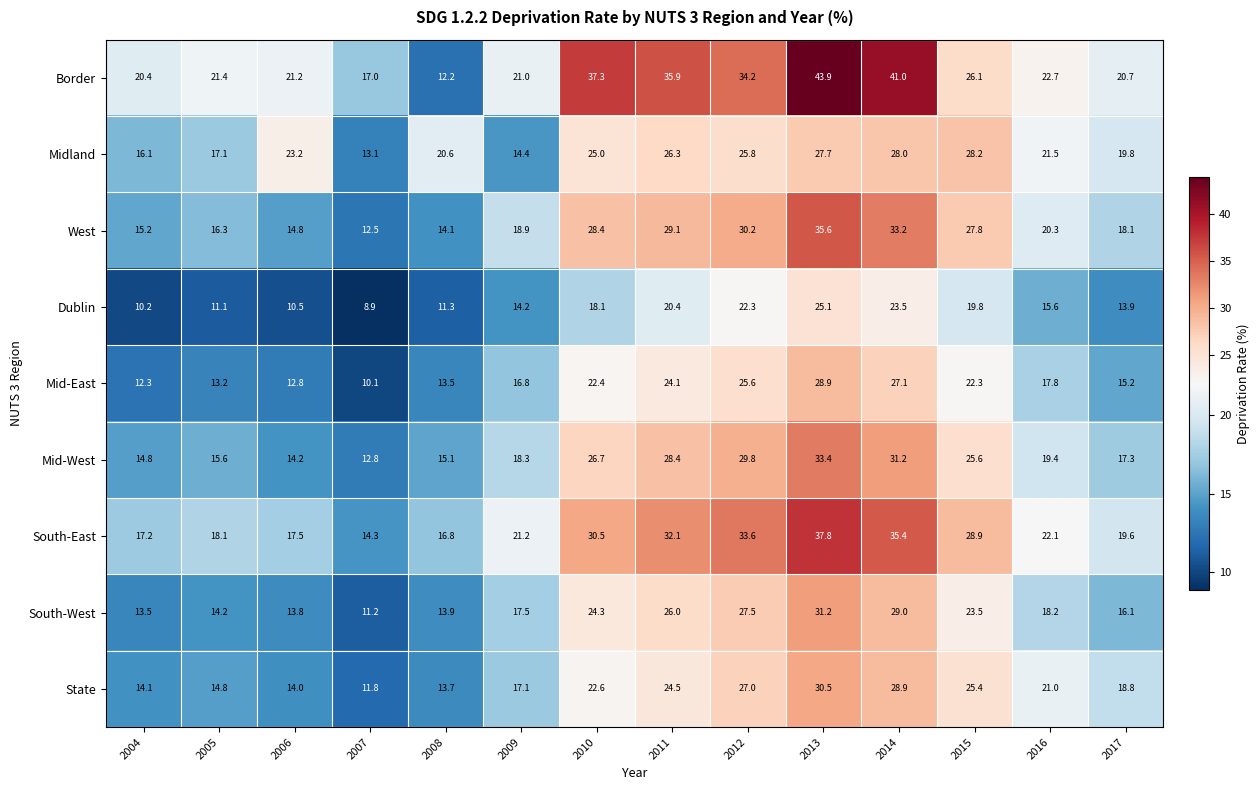

What is the sum of the Mid-West values at 2009 and 2017?

35.6